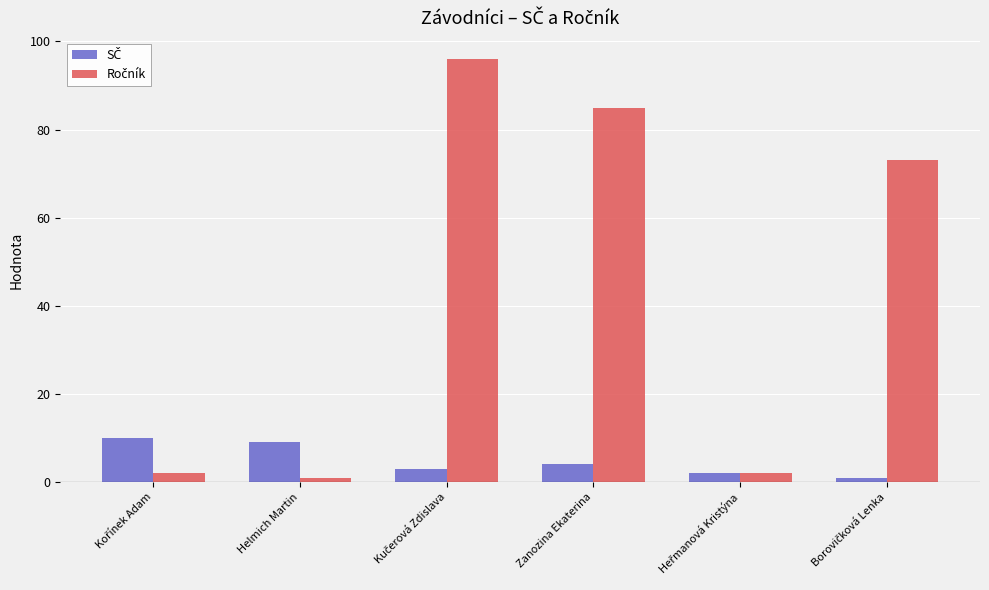

At how many categories does at least one series exceed 43?

3